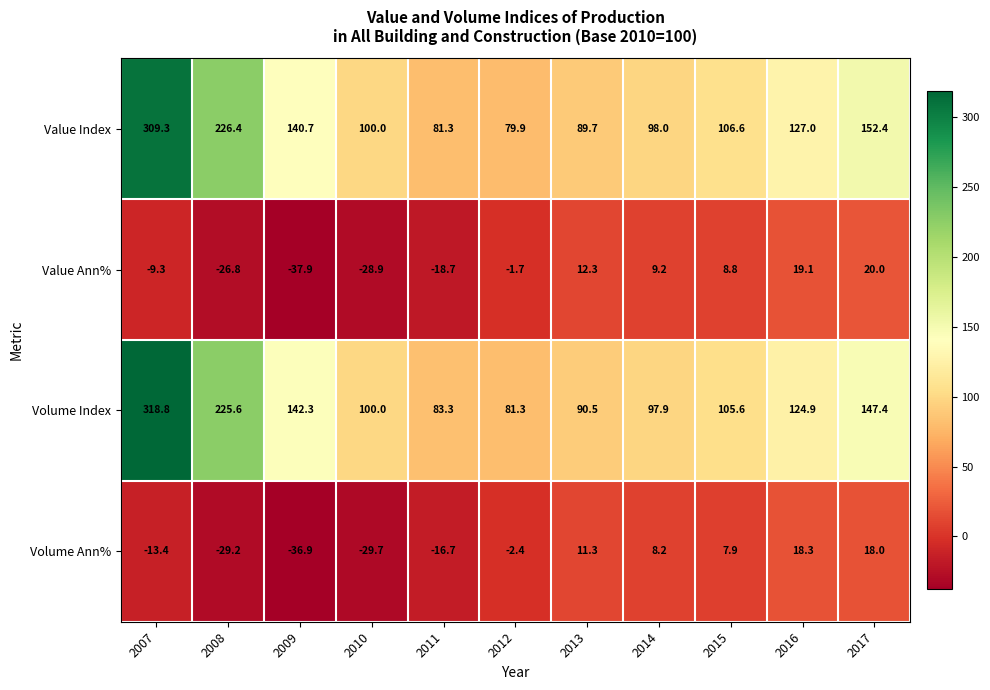

At 2009, list the series in order from largest to smallest.

Volume Index, Value Index, Volume Ann%, Value Ann%